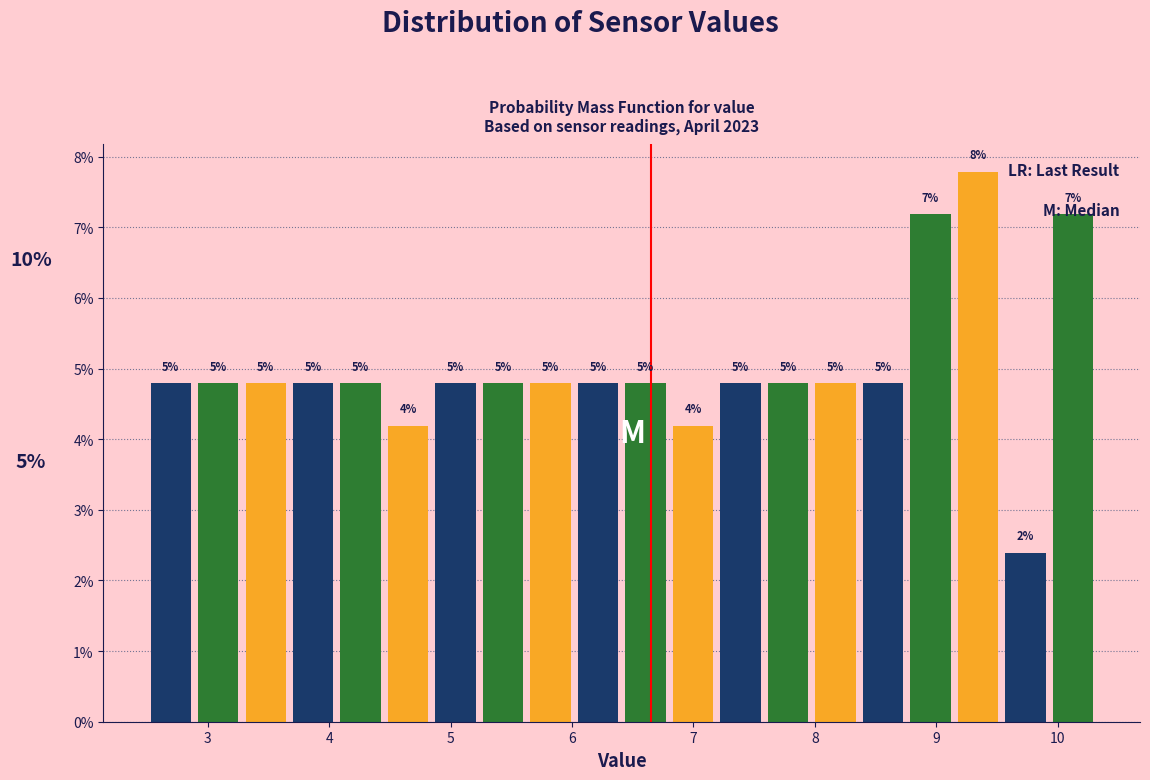

Read against the x-axis, roughly where is the centre of the tallest bar?

9.3